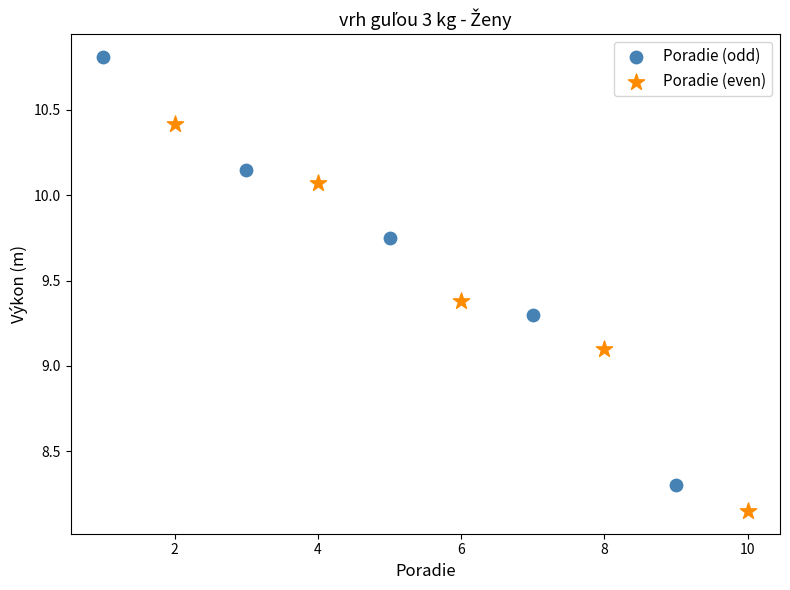

Which series reaches the maximum Y coordinate?

Poradie (odd)